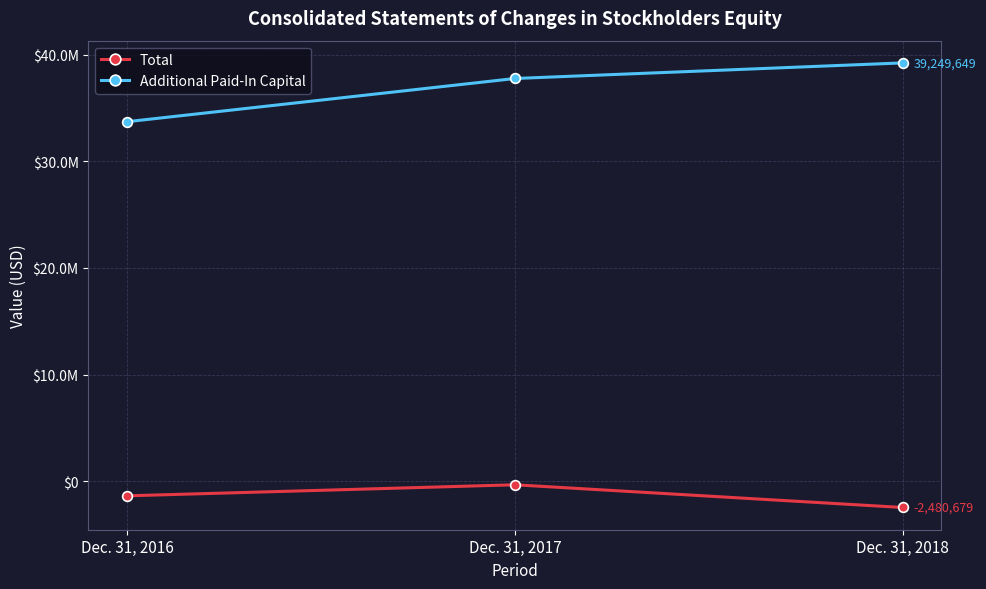

Which category has the highest value in the Total series?

Dec. 31, 2017